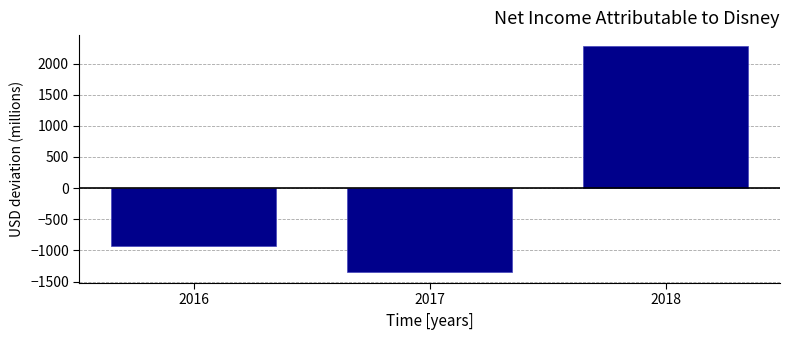

Reading left to right, what are all the values shown in this chart?

2016=-932	2017=-1343	2018=2275